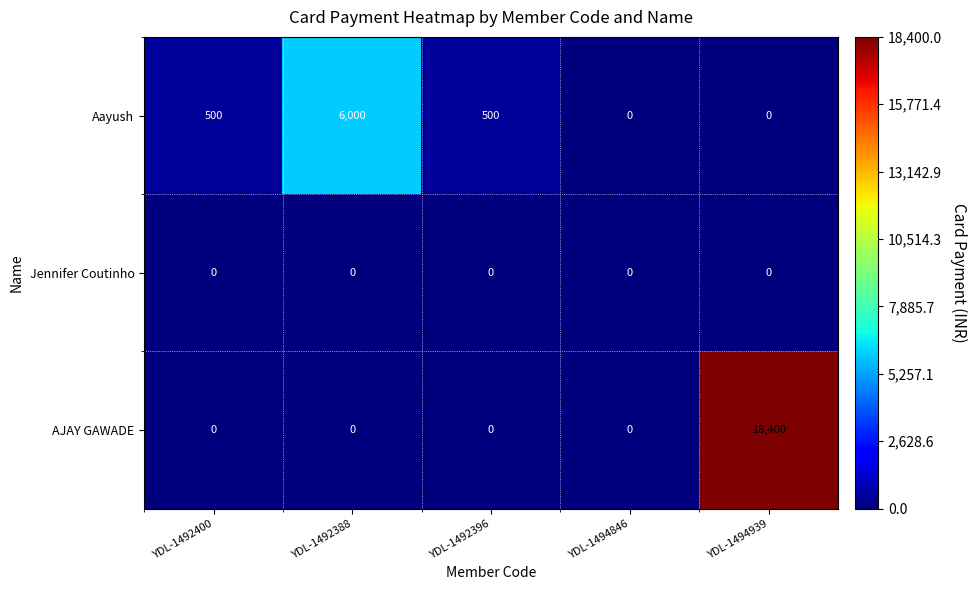

List the series in order of their overall mean, lowest first.

Jennifer Coutinho, Aayush, AJAY GAWADE